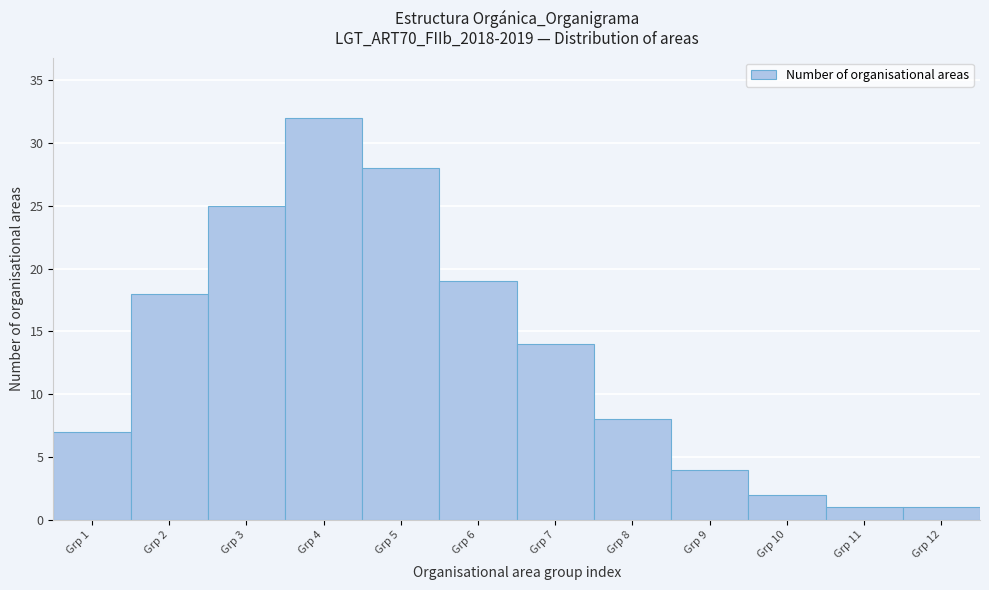

Reading left to right, extract all data points from this chart.

Grp 1=7	Grp 2=18	Grp 3=25	Grp 4=32	Grp 5=28	Grp 6=19	Grp 7=14	Grp 8=8	Grp 9=4	Grp 10=2	Grp 11=1	Grp 12=1